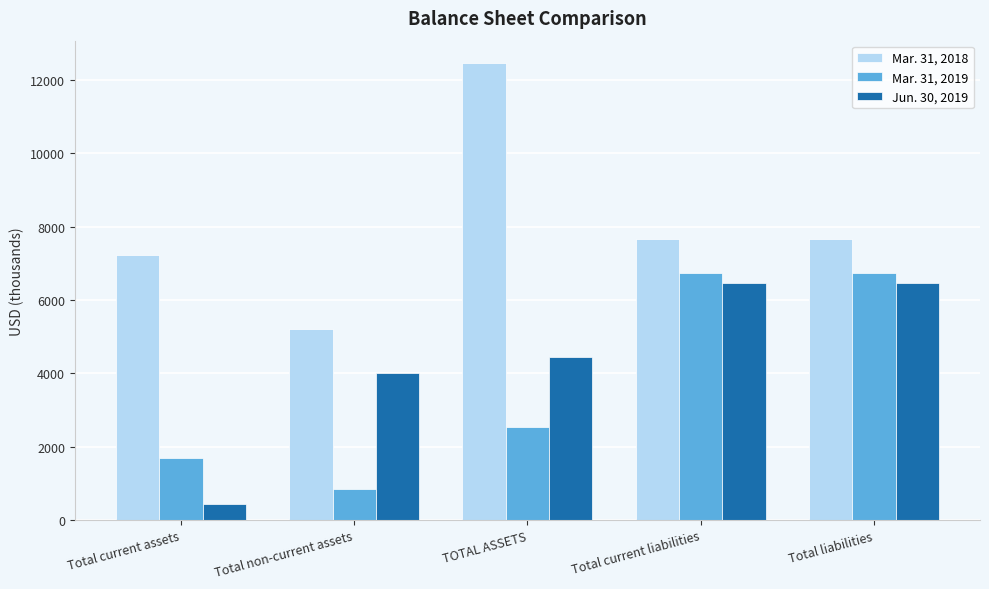

Is the value of Mar. 31, 2018 at Total current assets greater than the value of Jun. 30, 2019 at TOTAL ASSETS?

Yes